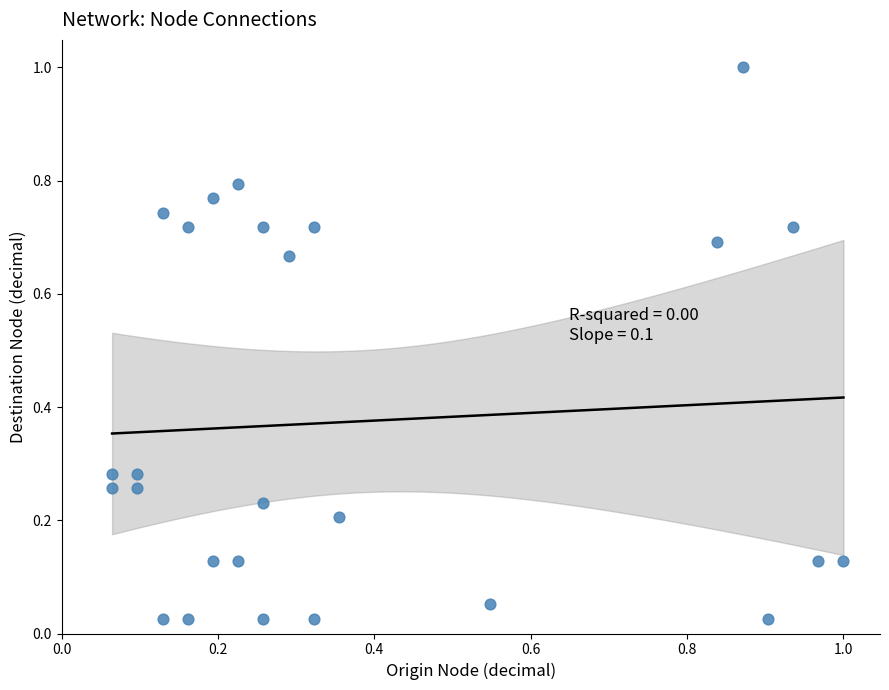

What is the range of Y values (max minus min)?

1.0